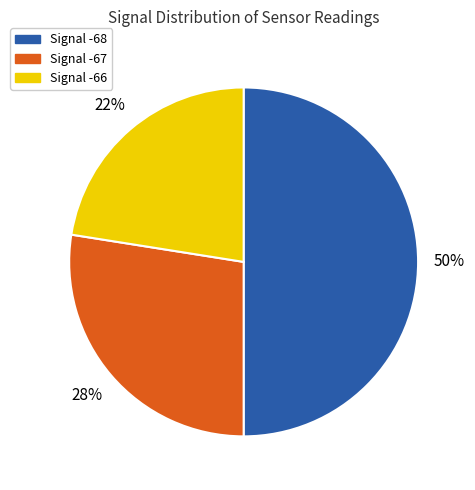

How many slices are in this pie chart?

3